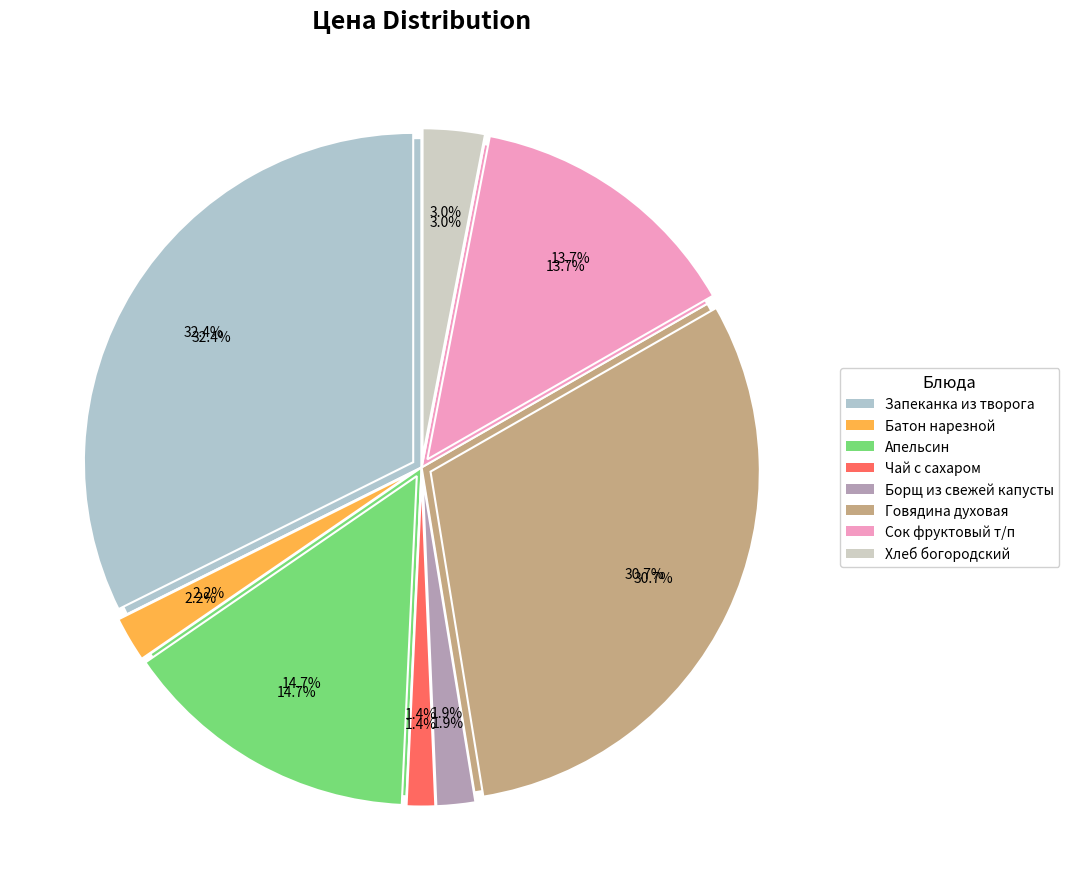

To the nearest percent, what is the difference between the largest and smallest slice percentages?

31%